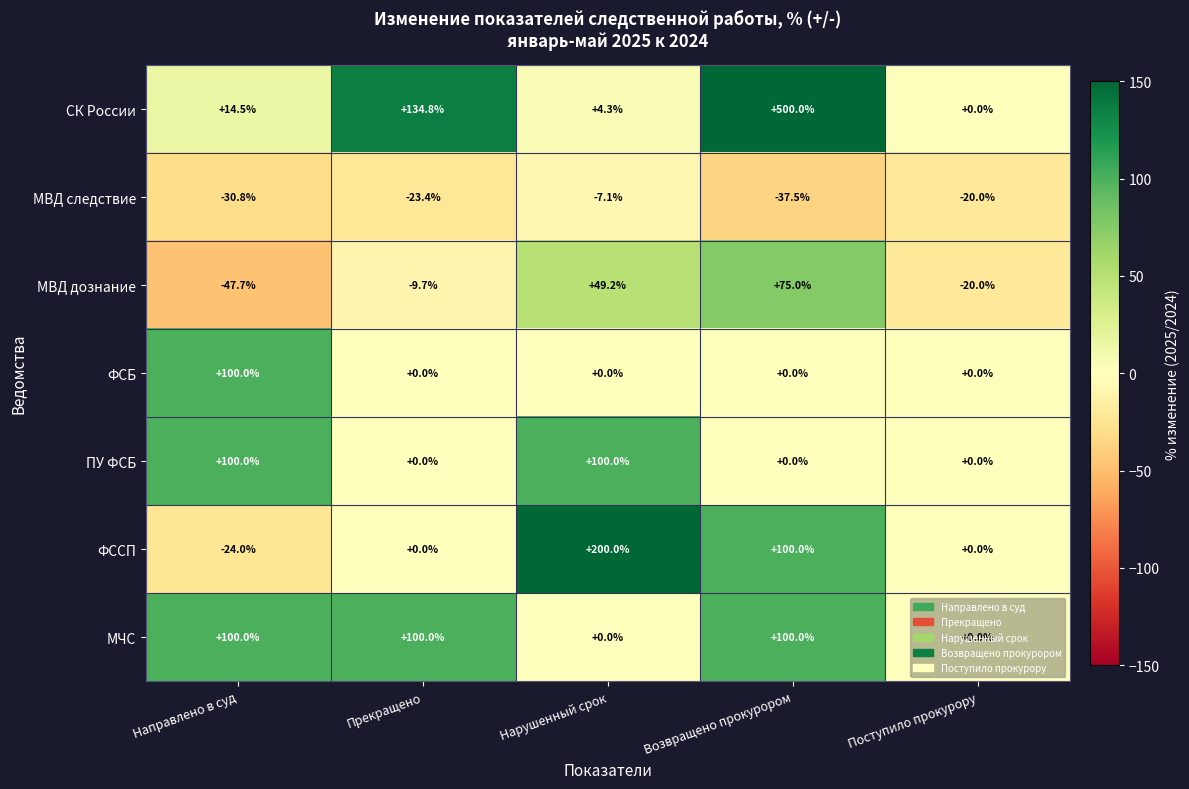

At which category does the chart reach its peak across all series?

Возвращено прокурором